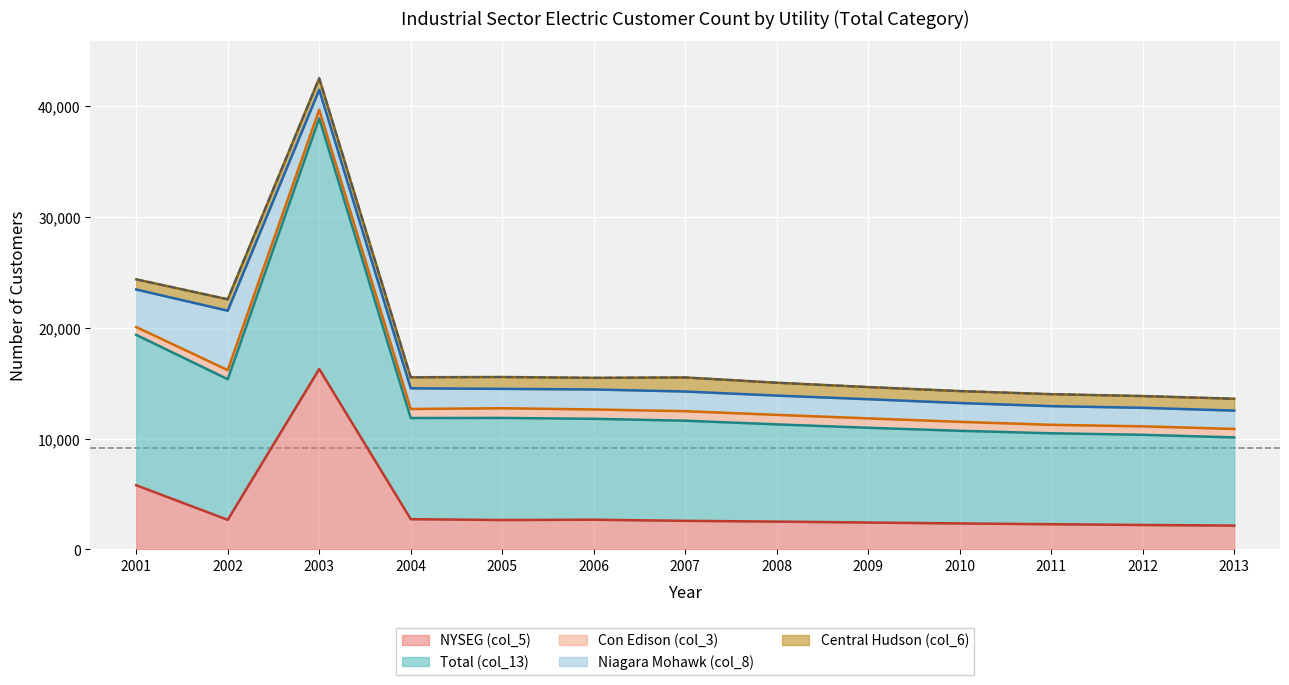

What is the total value across all series at 2006?

15492